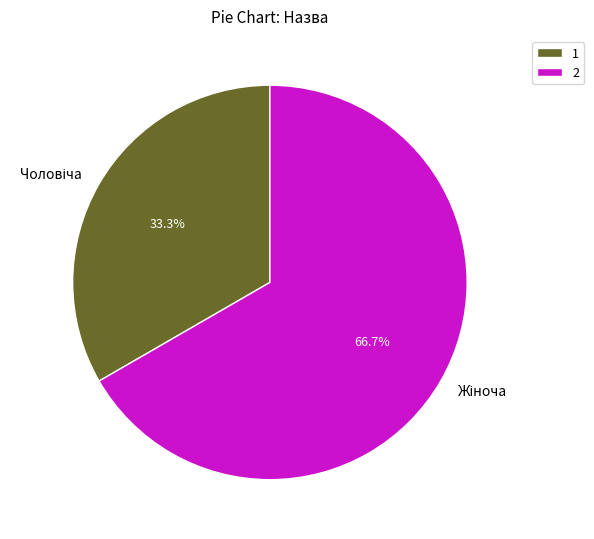

Between Жіноча and Чоловіча, which is larger?

Жіноча